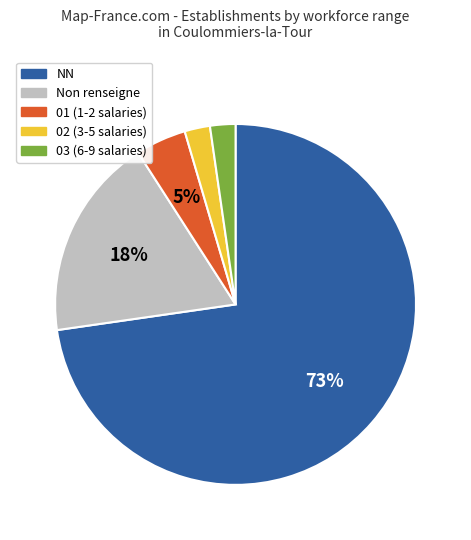

To the nearest percent, what is the average slice percentage?

20%